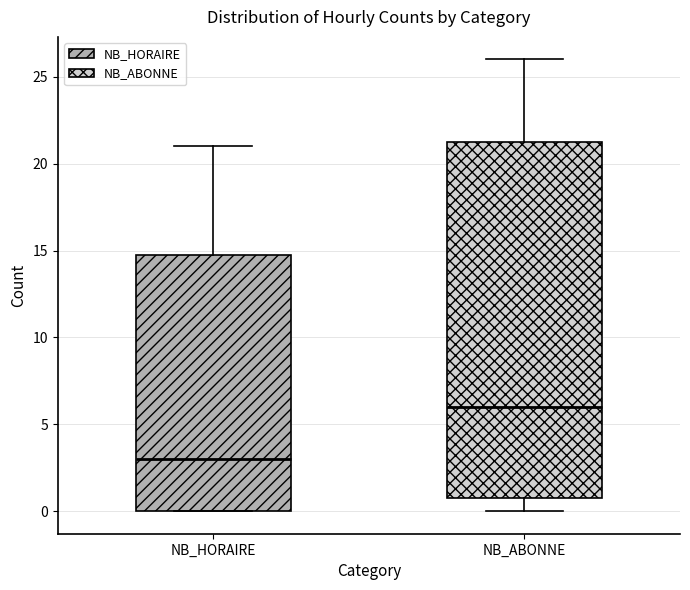

Where does the lower whisker of the box for NB_ABONNE end on the y-axis? The values are not printed on the chart, so give them approximately, as read against the axis.

0.0